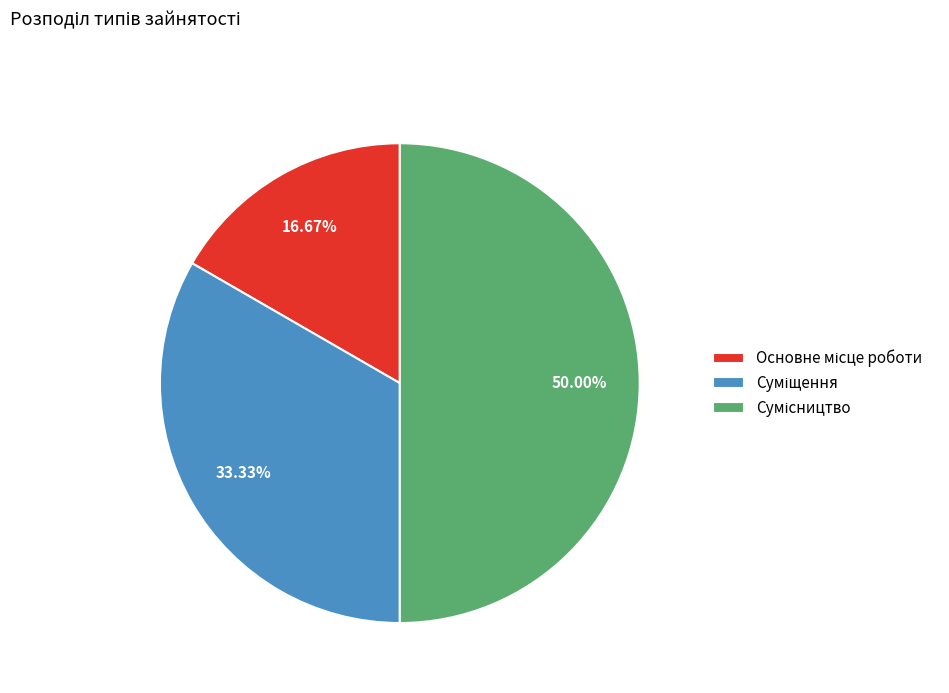

Is the sum of Основне місце роботи and Сумісництво greater than half?

Yes